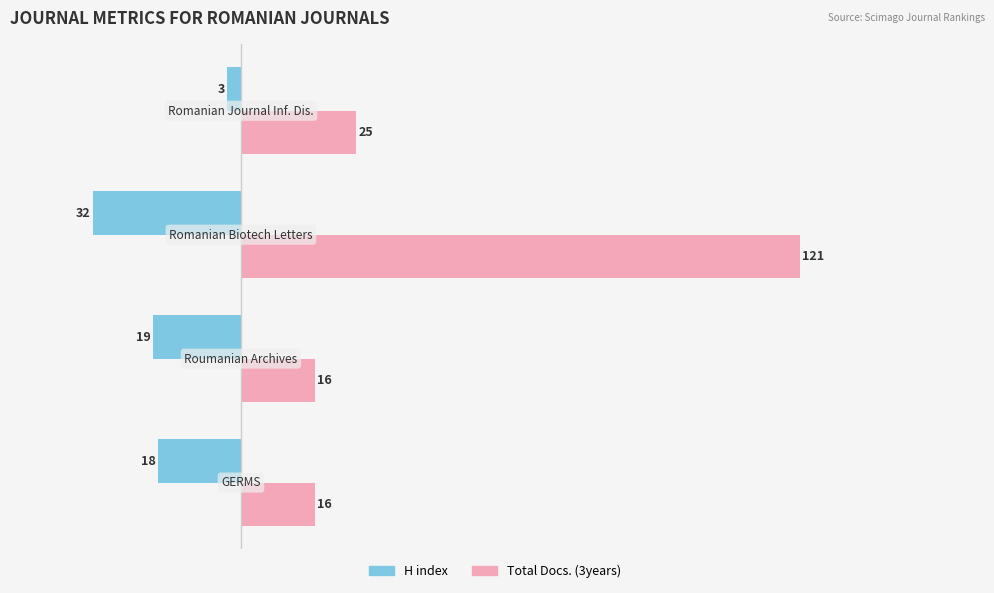

What is the highest value of the Total Docs. (3years) series?

121